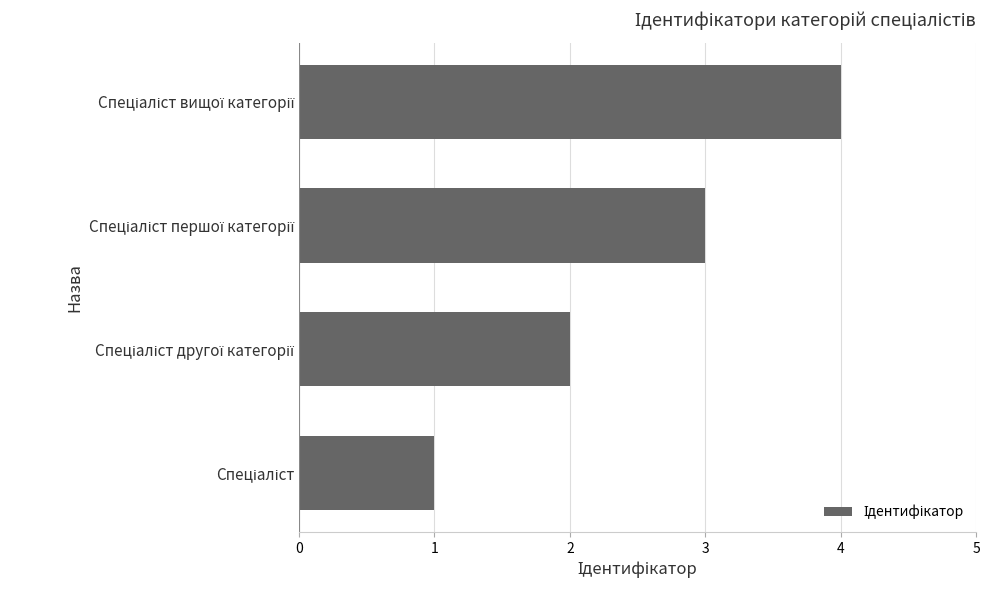

How many series are shown in this chart?

1